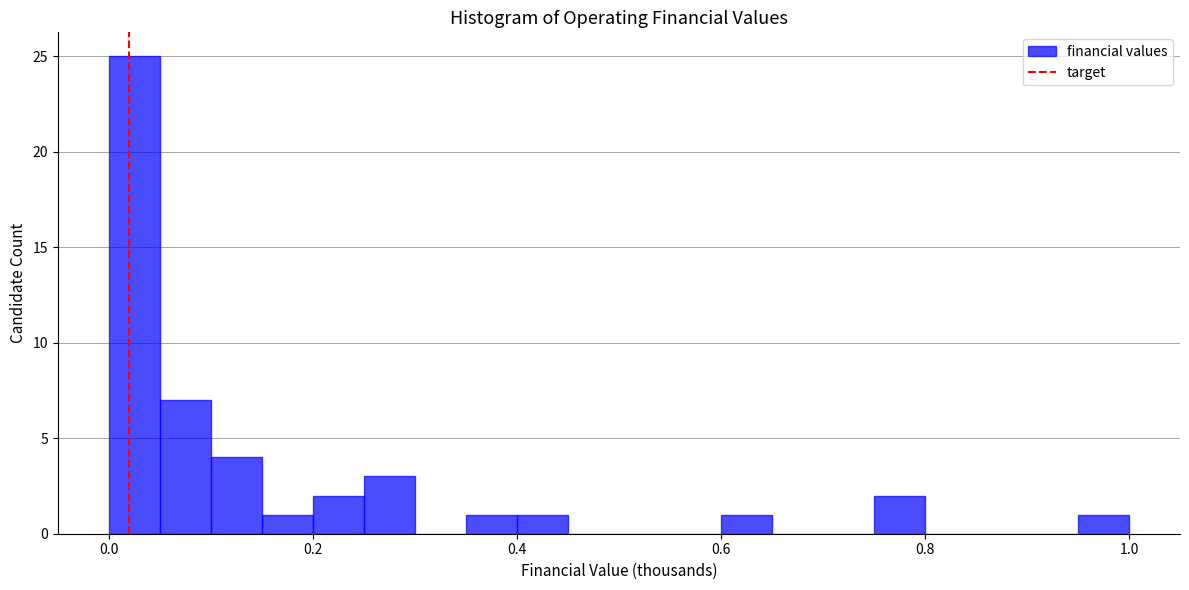

Read against the x-axis, roughly where is the centre of the tallest bar?

0.02